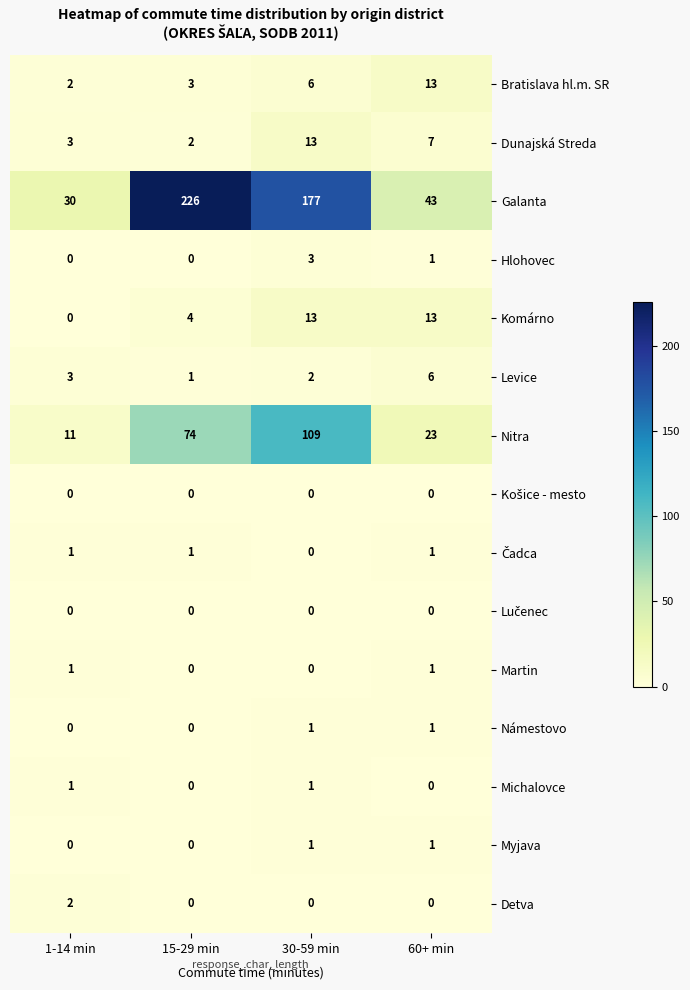

What is the difference between the maximum and minimum values in the Hlohovec series?

3